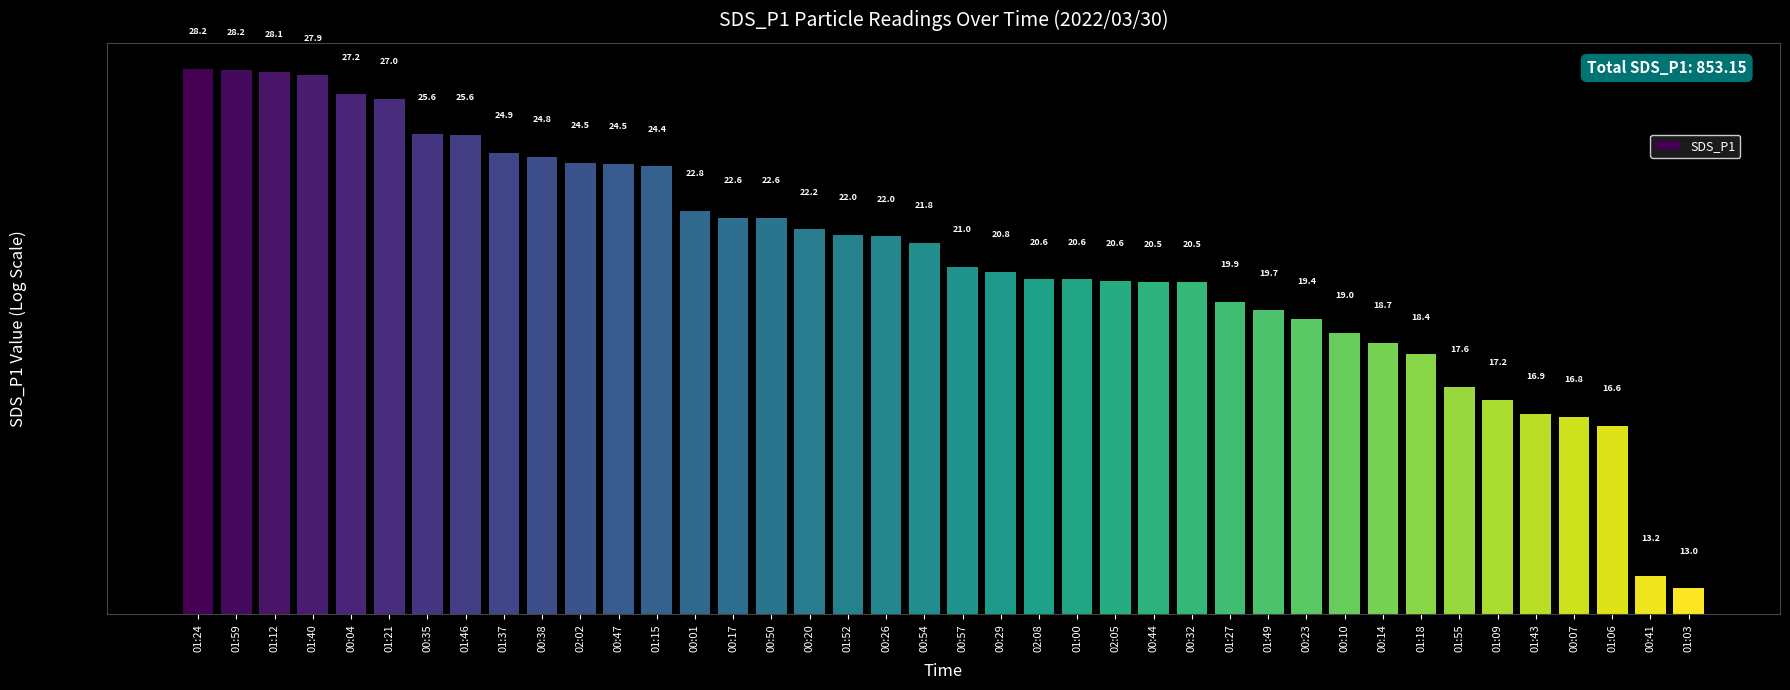

What is the difference between the maximum and minimum values?

15.2